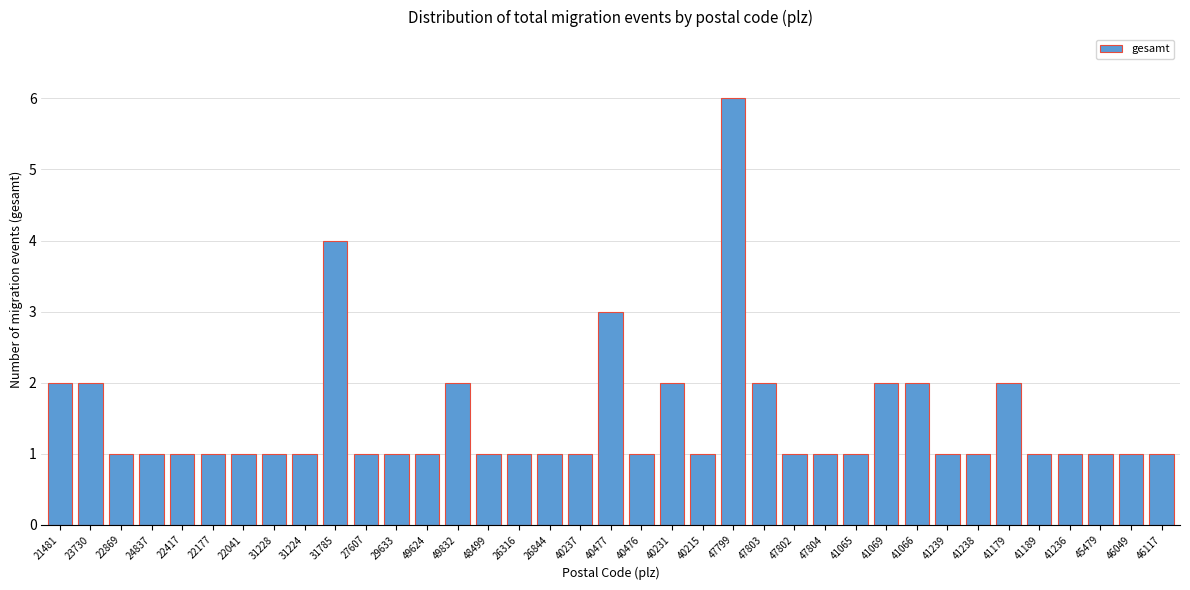

Approximately how many times larger is the value at 41179 compared to 41066?

1.0